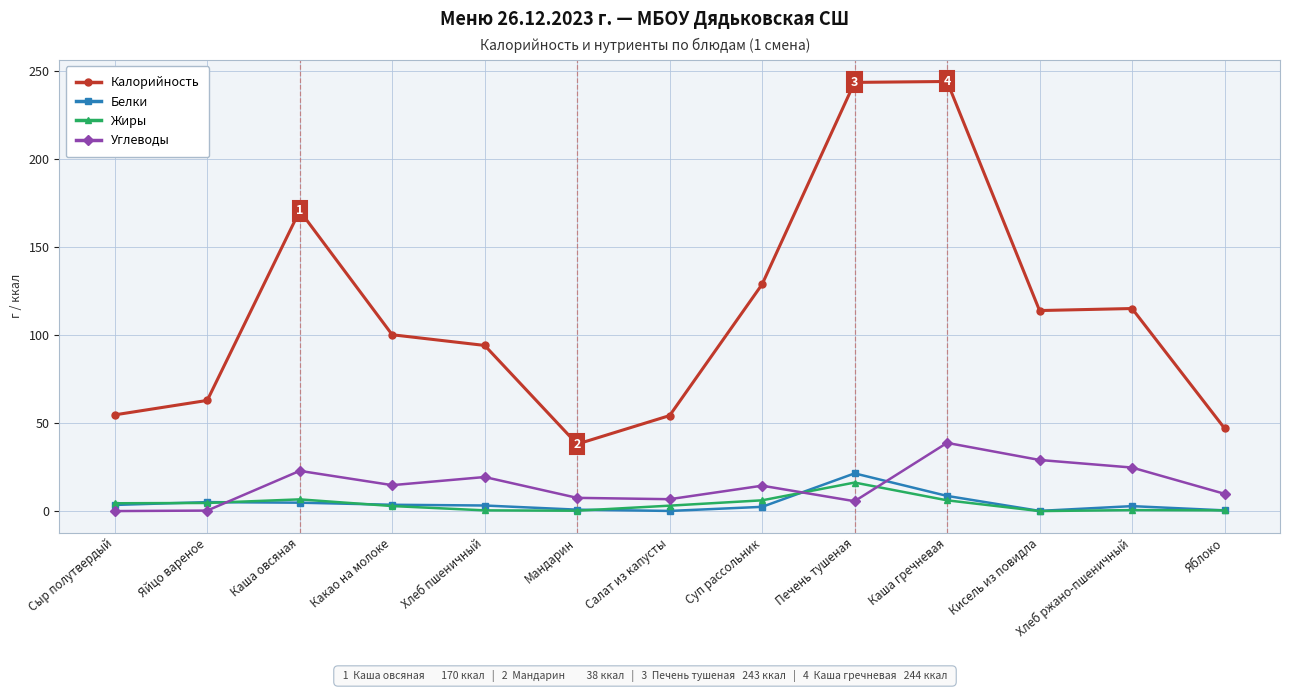

What is the difference between the Белки values at Хлеб ржано-пшеничный and Суп рассольник?

0.4